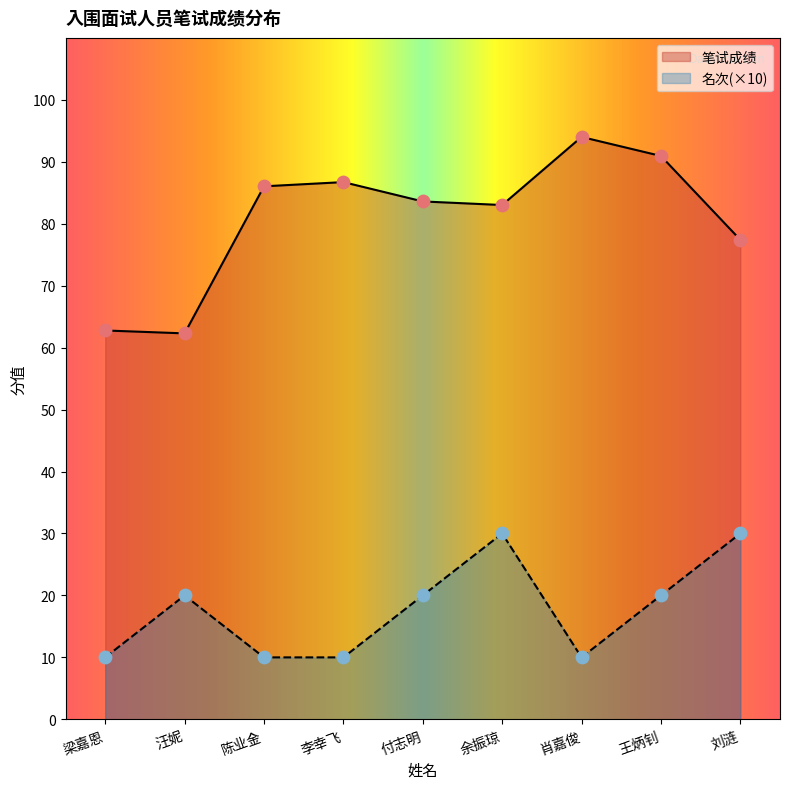

What are all the series names shown in the legend?

笔试成绩, 名次(×10)